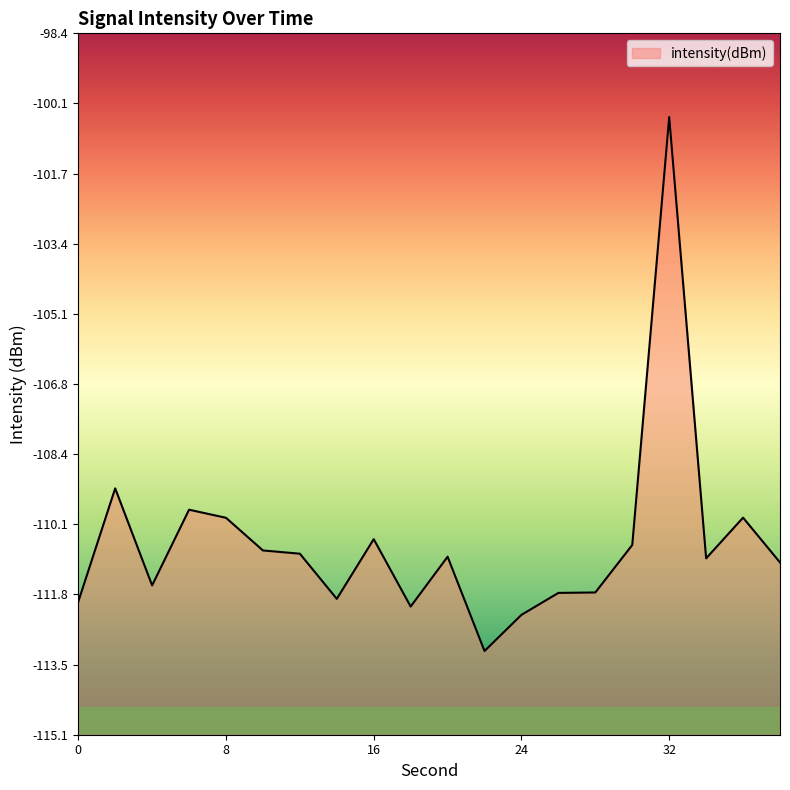

Between 26 and 34, which is larger?

34